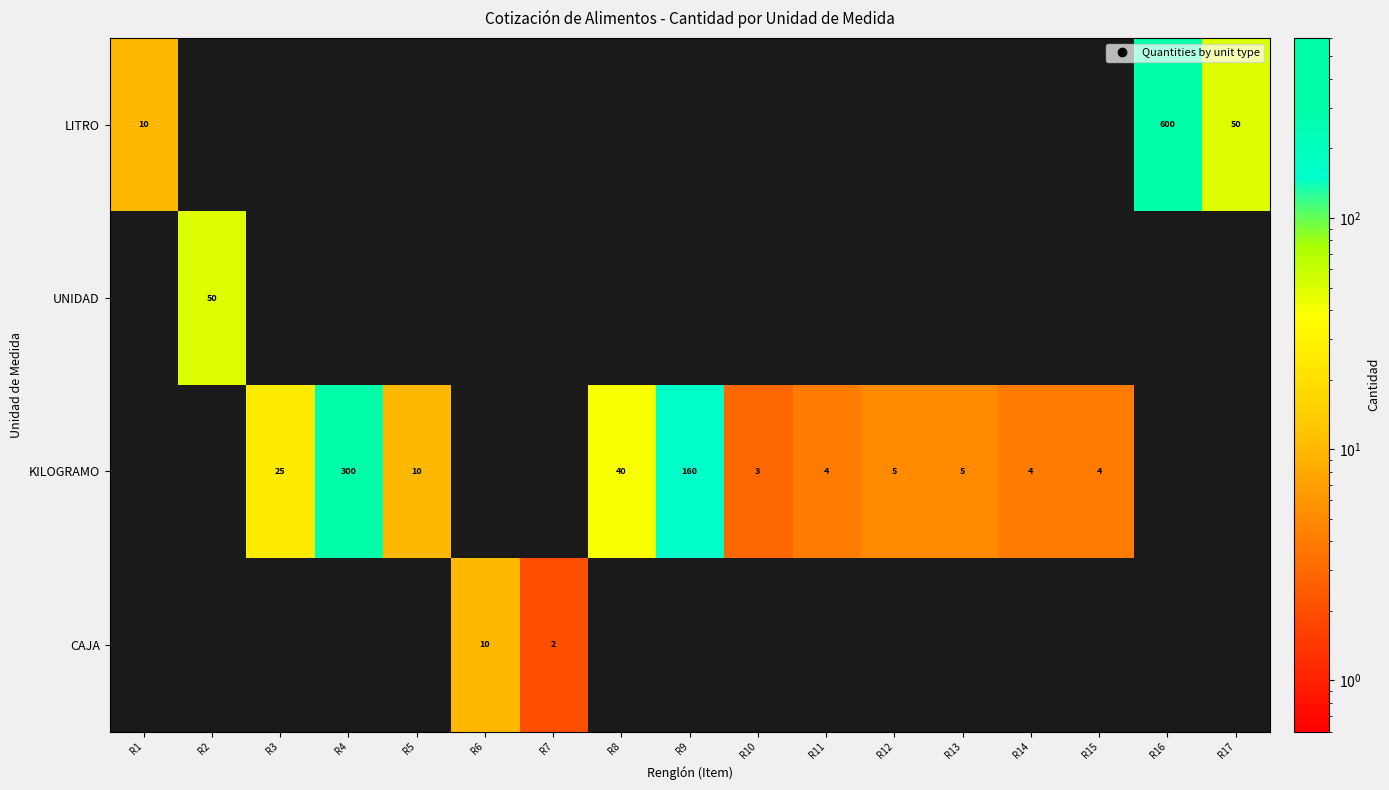

What is the sum of all CAJA values?

12